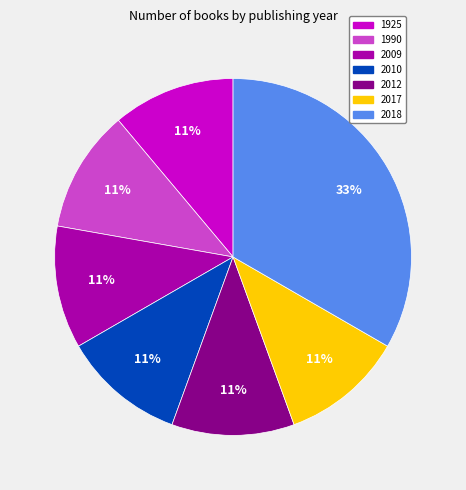

Do 2017 and 2010 together represent more than half of the pie?

No